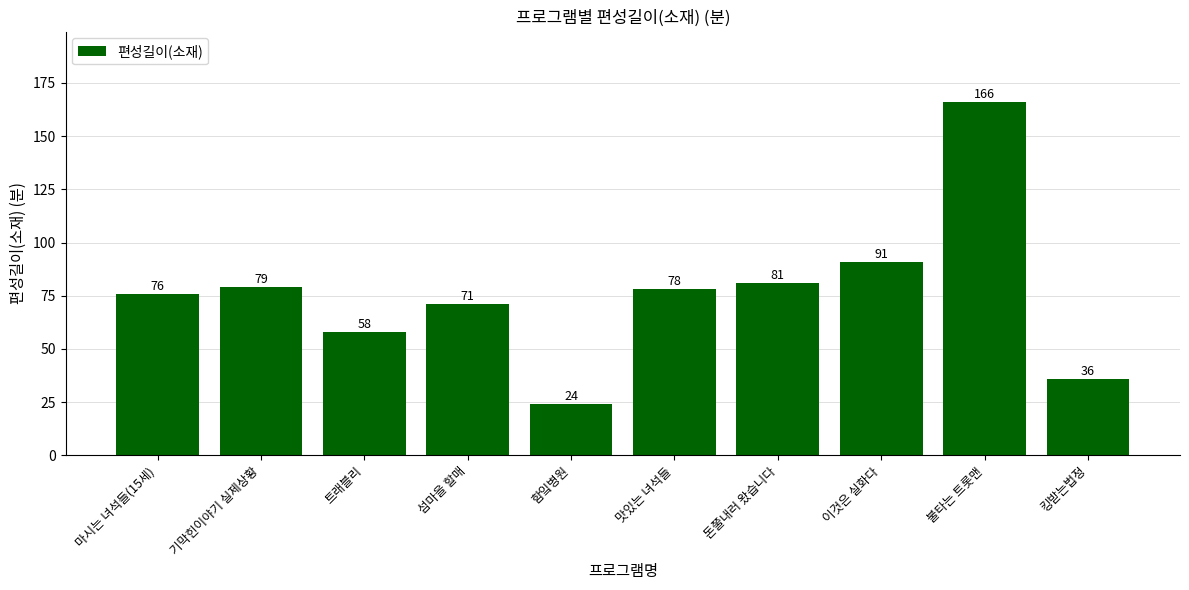

What is the difference between the maximum and minimum values?

142